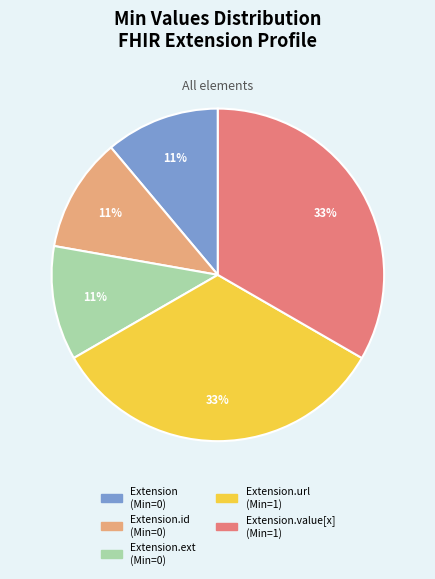

Is there any slice that represents more than half of the pie?

No